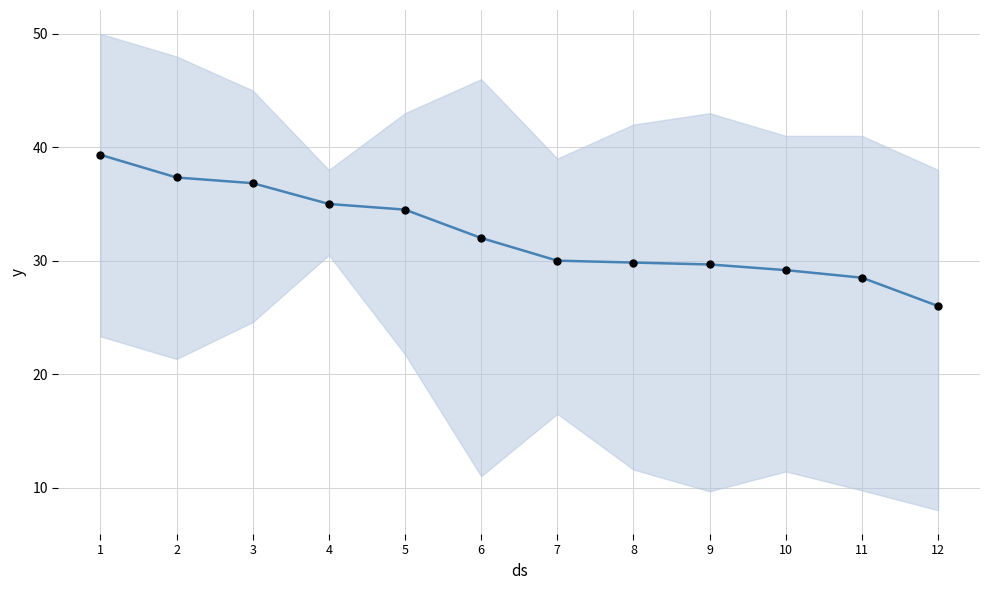

At how many categories does at least one series exceed 27?

11